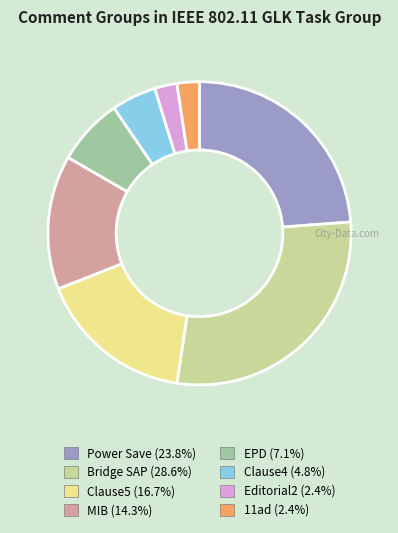

Does any single category account for the majority?

No